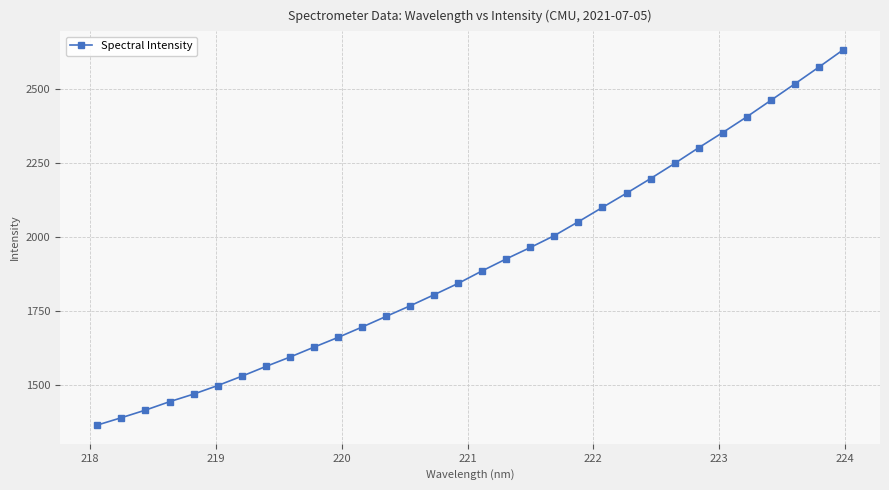

What is the difference between the maximum and minimum values?

1267.3